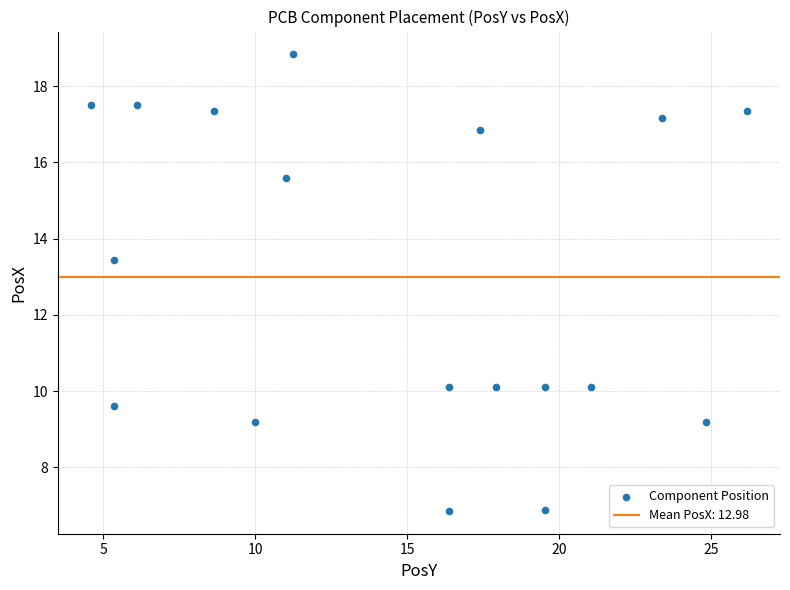

What is the range of X values (max minus min)?

21.6